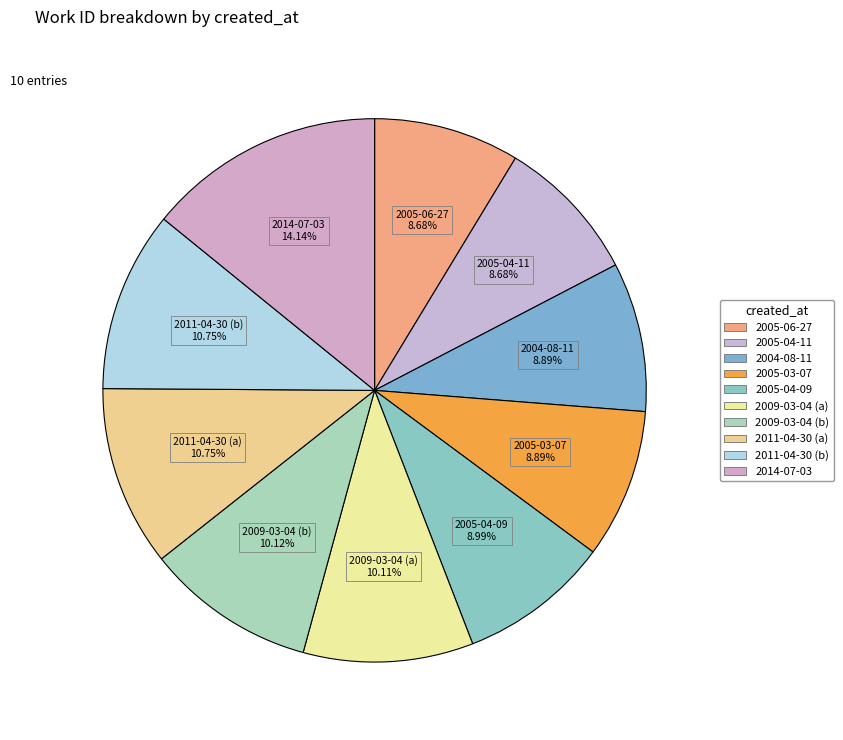

What is the total percentage of 2014-07-03 and 2011-04-30 (a)?

24.9%